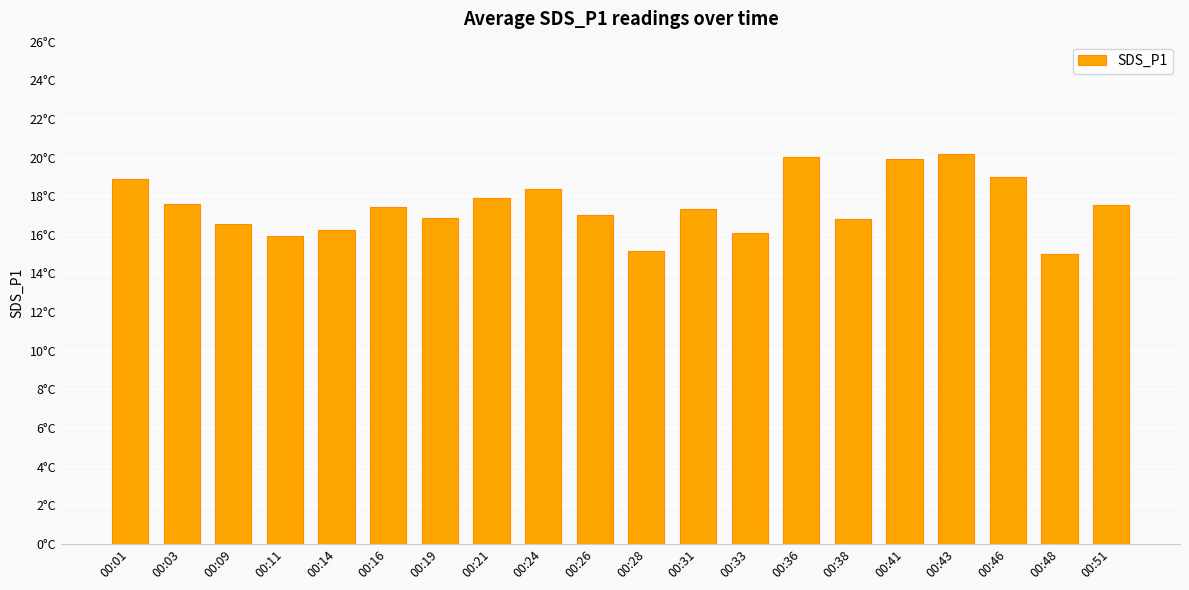

What is the value of the 12th bar from the left?

17.4